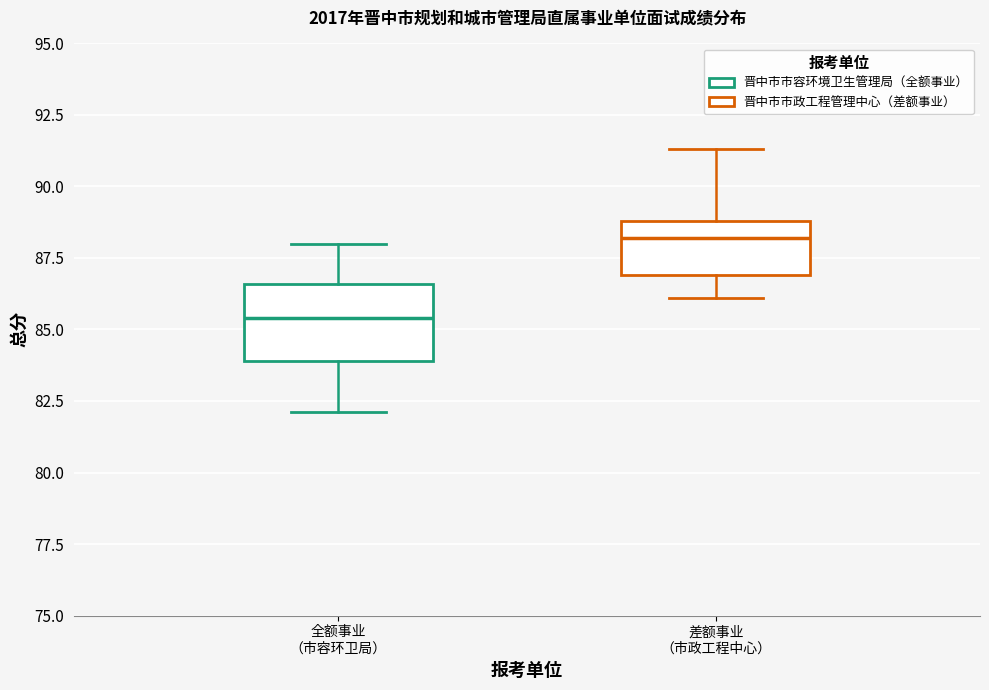

Where is the lower edge of the box for 全额事业 （市容环卫局） on the y-axis? The values are not printed on the chart, so give them approximately, as read against the axis.

84.0